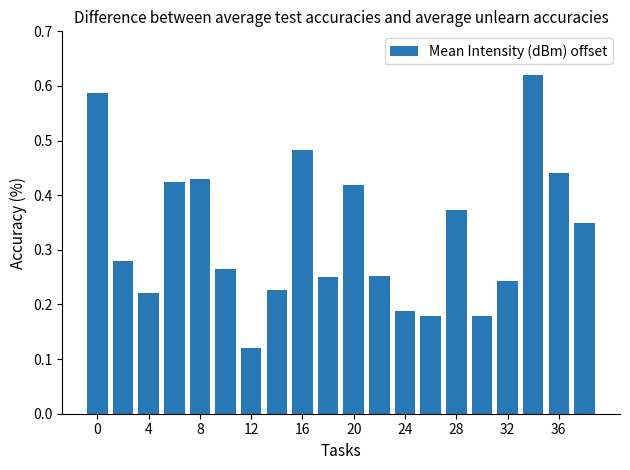

What is the sum of all values?

6.5